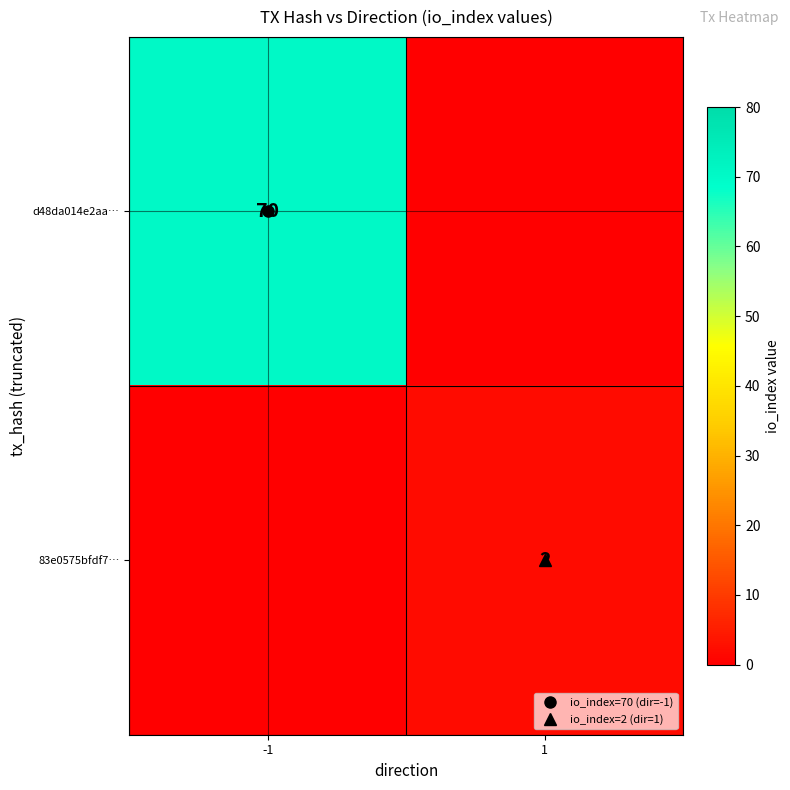

Which series has the widest spread of values?

d48da014e2aa…